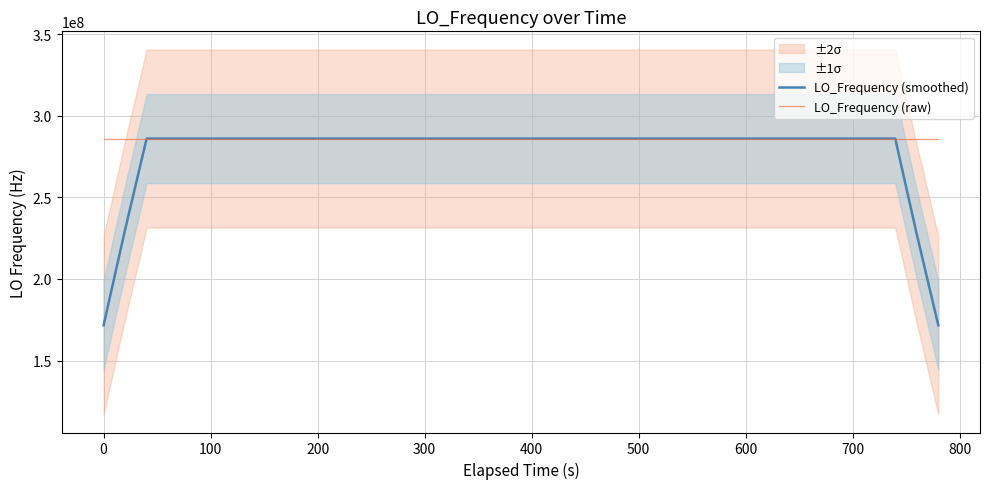

What is the minimum value for LO_Frequency (smoothed)?

171647279.7